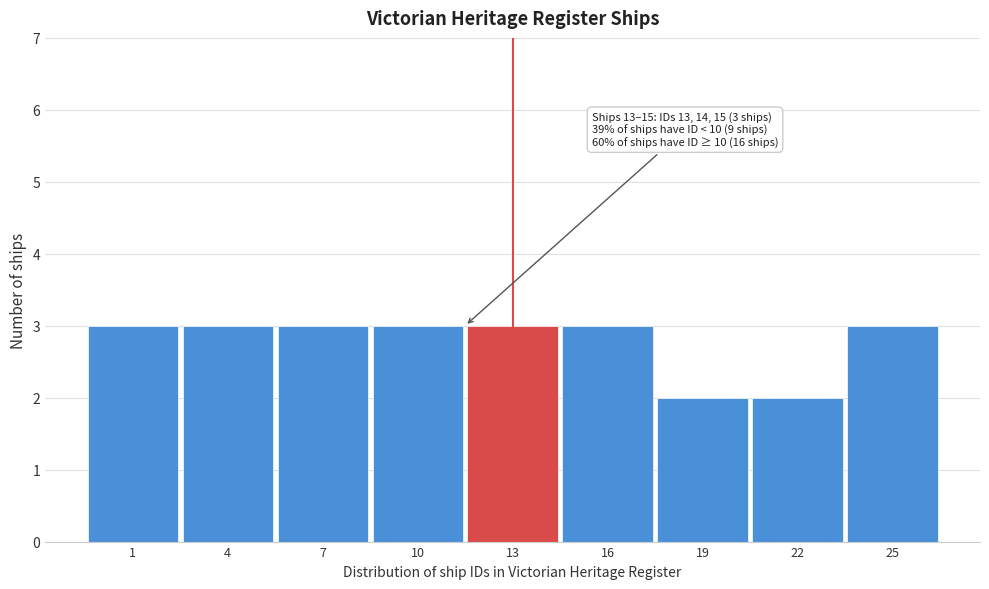

Reading left to right, what are all the values shown in this chart?

3	3	3	3	3	3	2	2	3